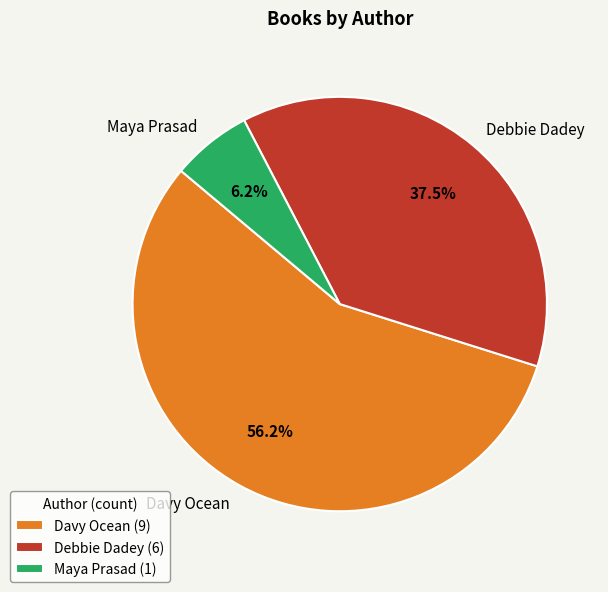

Which category accounts for the majority?

Davy Ocean